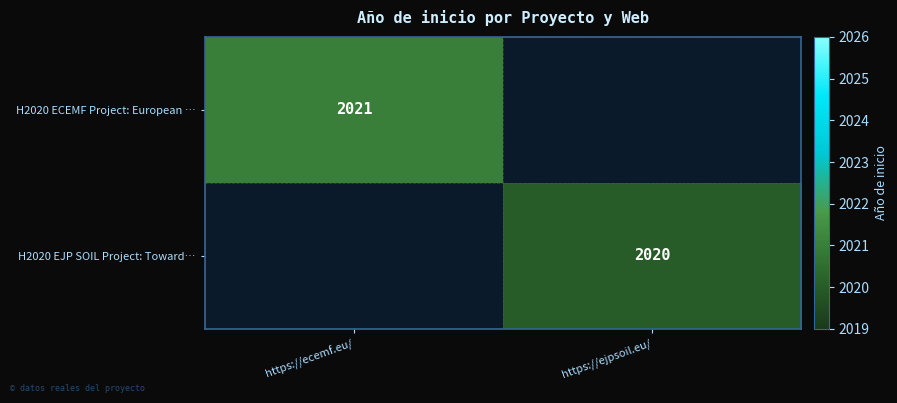

Is the value of H2020 EJP SOIL Project: Toward… at https://ejpsoil.eu/ greater than the value of H2020 ECEMF Project: European … at https://ecemf.eu/?

No